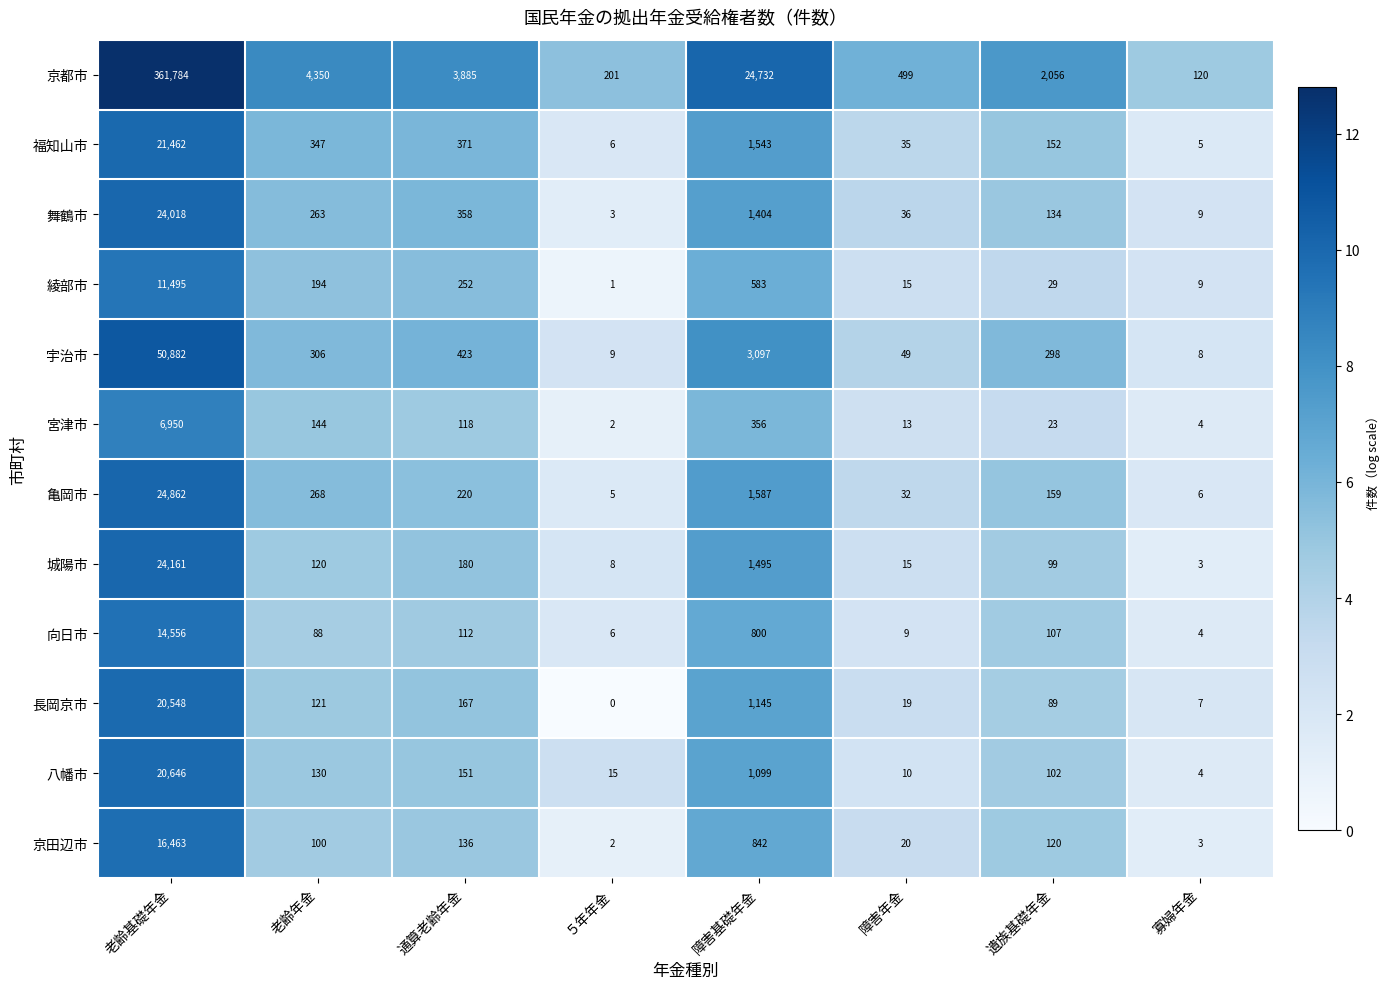

Between 老齢基礎年金 and 老齢年金, which series saw the biggest shift?

京都市